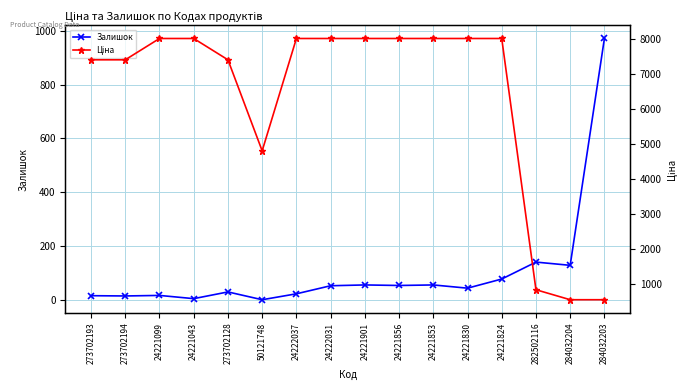

Between 273702194 and 24221043, which series saw the biggest shift?

Ціна